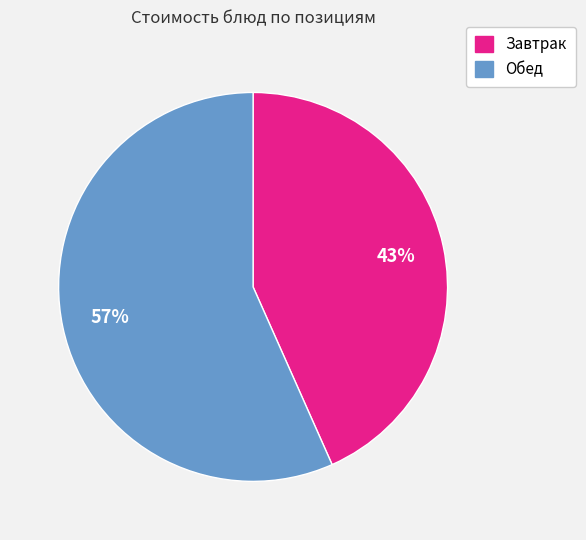

Is there a majority slice in this chart?

Yes